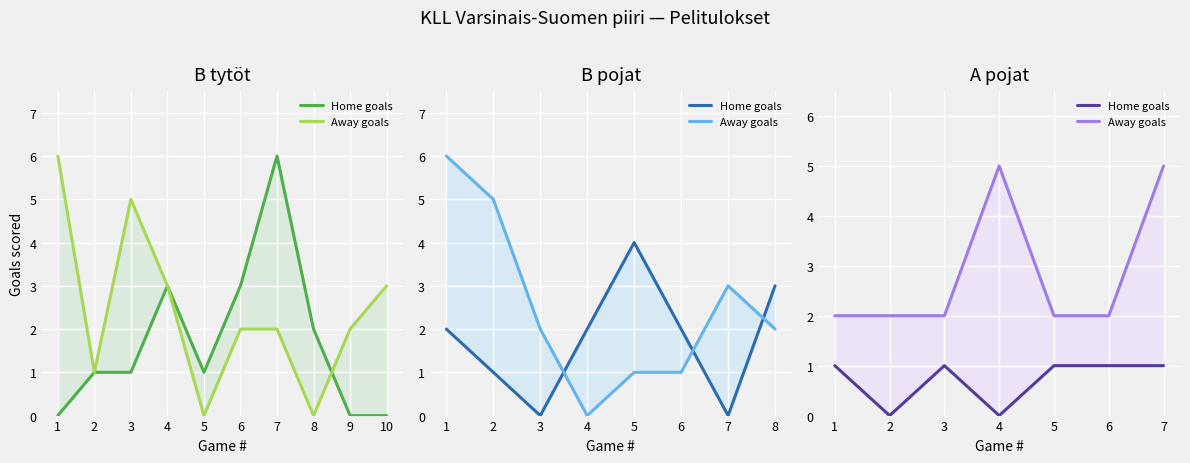

At how many categories does at least one series exceed 4?

2